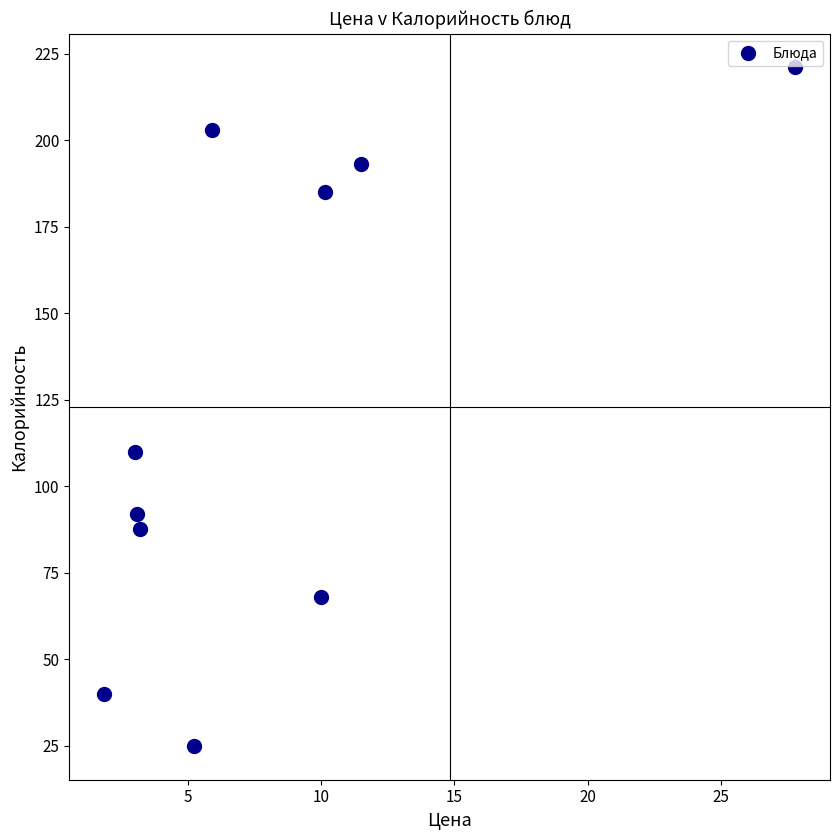

What Y value in the scatter plot is closest to 123?

110.0